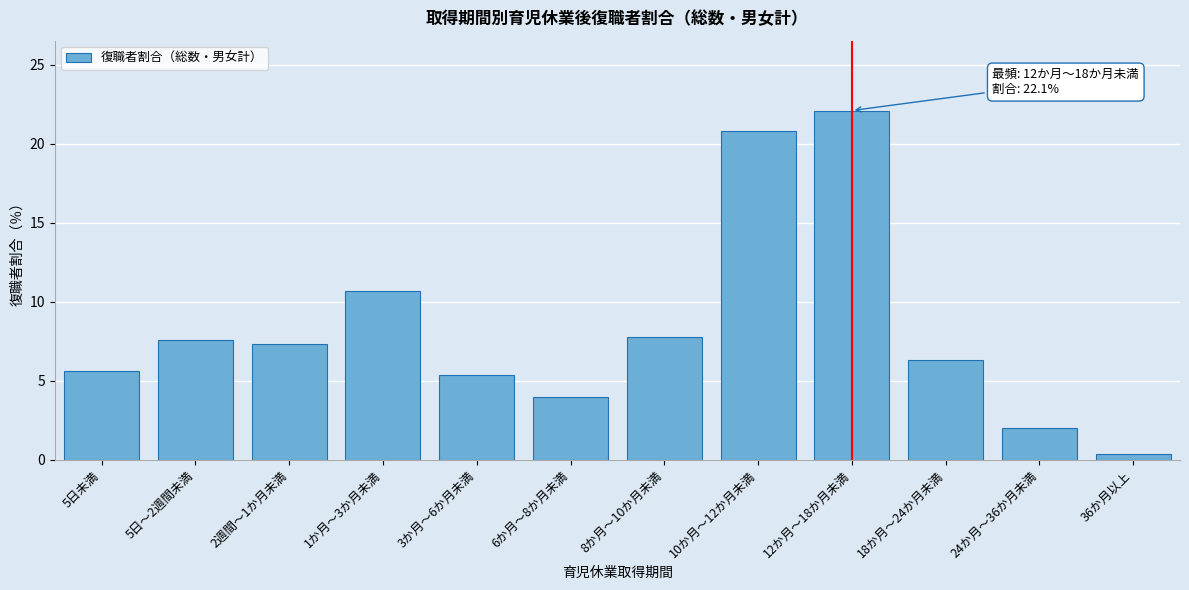

Reading left to right, extract all data points from this chart.

5日未満=5.6	5日～2週間未満=7.6	2週間～1か月未満=7.3	1か月～3か月未満=10.7	3か月～6か月未満=5.4	6か月～8か月未満=4.0	8か月～10か月未満=7.8	10か月～12か月未満=20.8	12か月～18か月未満=22.1	18か月～24か月未満=6.3	24か月～36か月未満=2.0	36か月以上=0.4